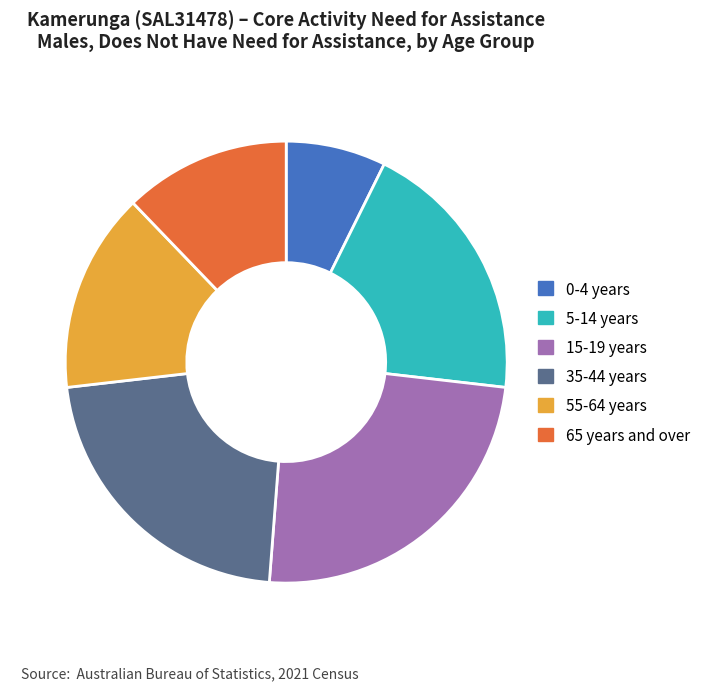

Is 35-44 years the majority of the pie?

No